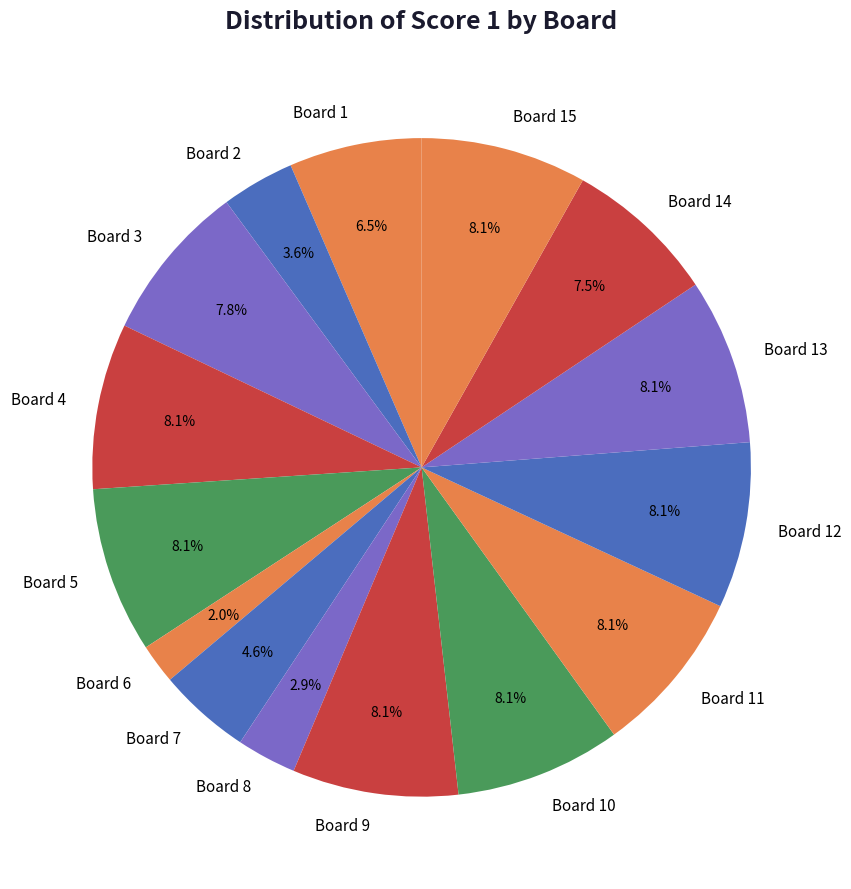

Does Board 7 represent more than half of the total?

No